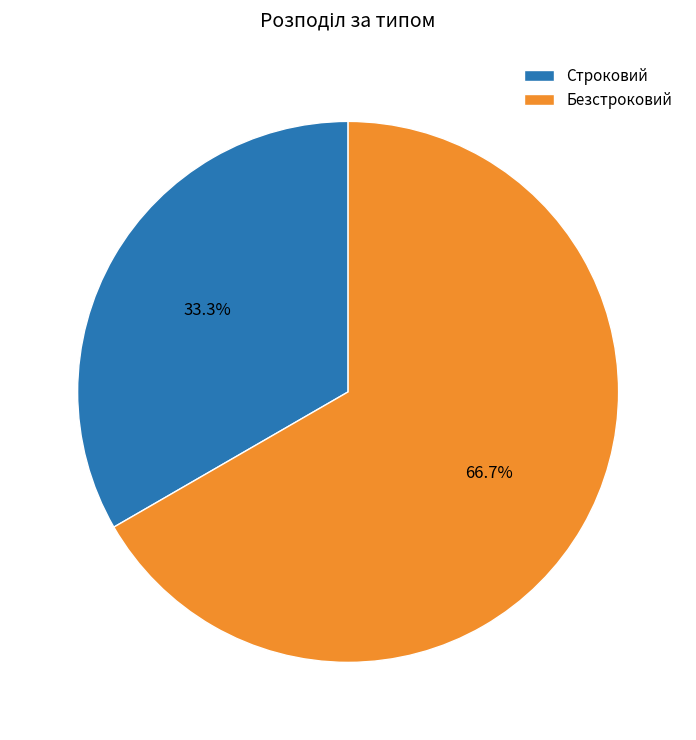

Count the number of slices in the pie.

2